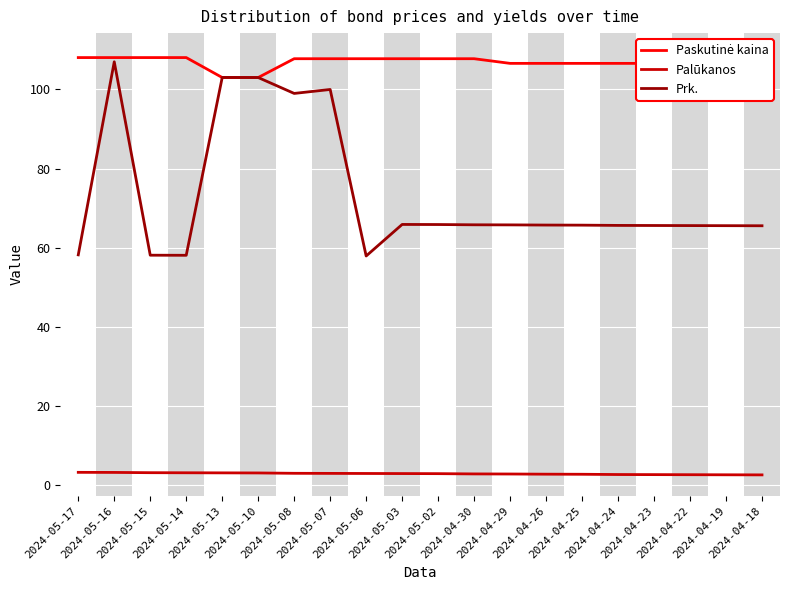

Which has a higher value, 2024-05-17 or 2024-05-16?

2024-05-17